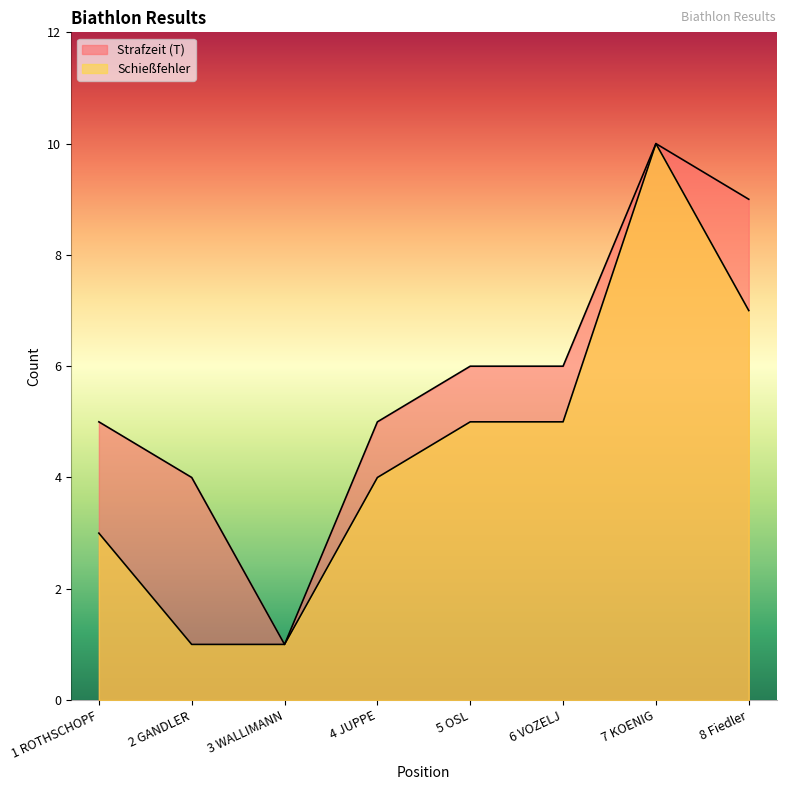

Where is the first local maximum for Strafzeit (T)?

7 KOENIG